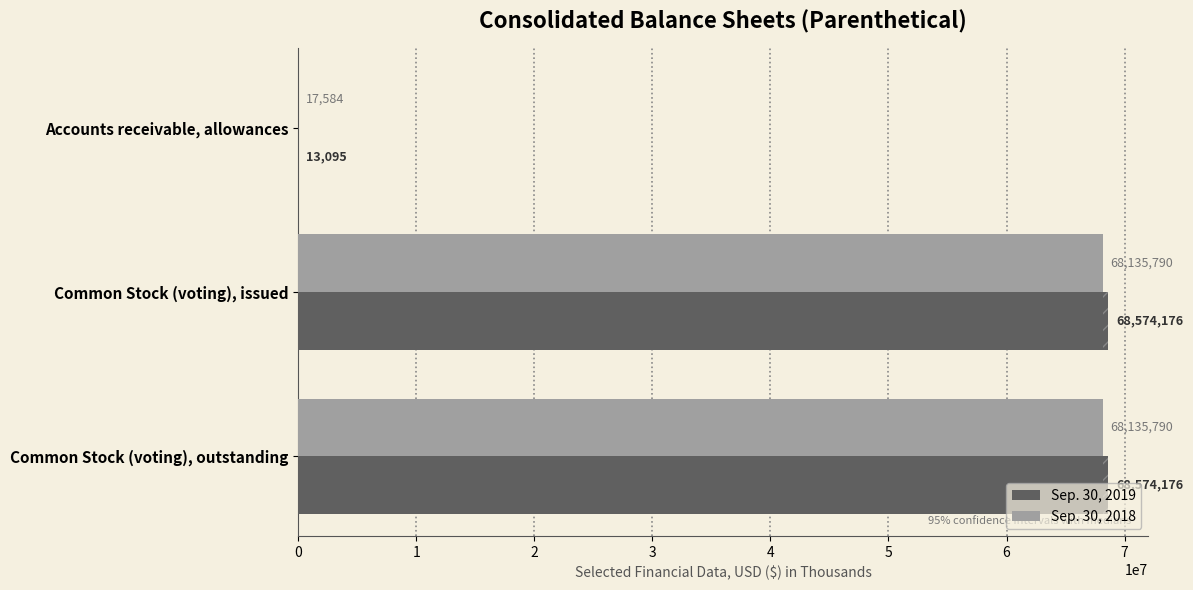

Does the chart contain stacked bars?

No